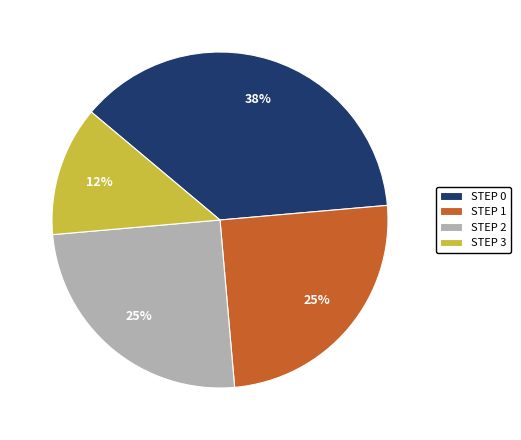

What is the largest slice in the pie chart?

STEP 0